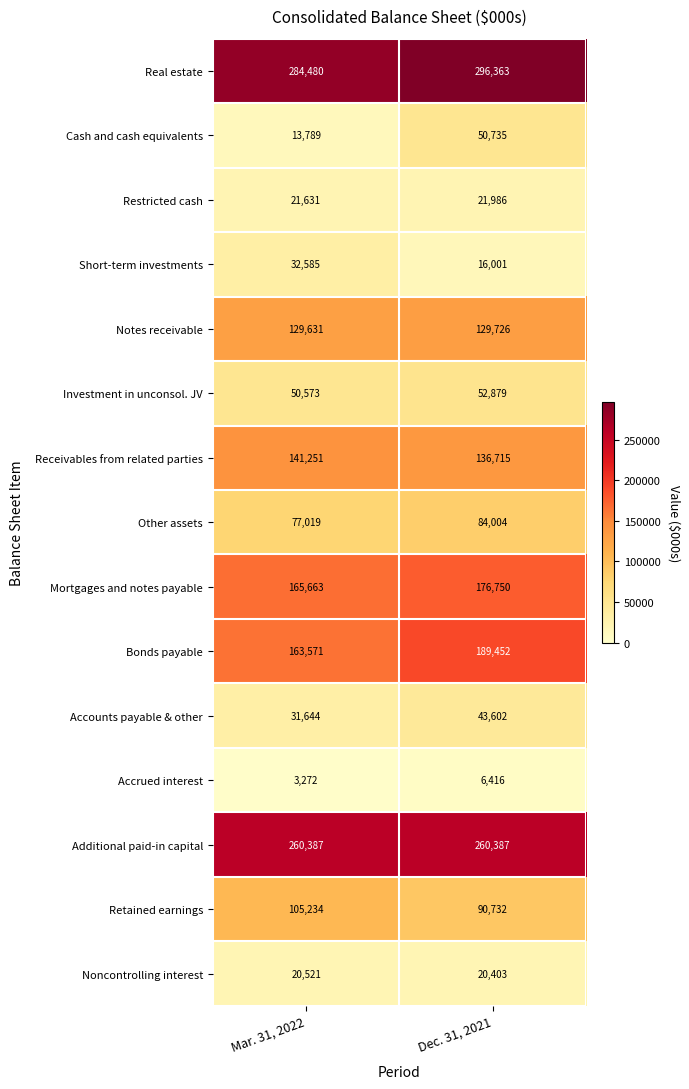

Which series has the widest spread of values?

Cash and cash equivalents